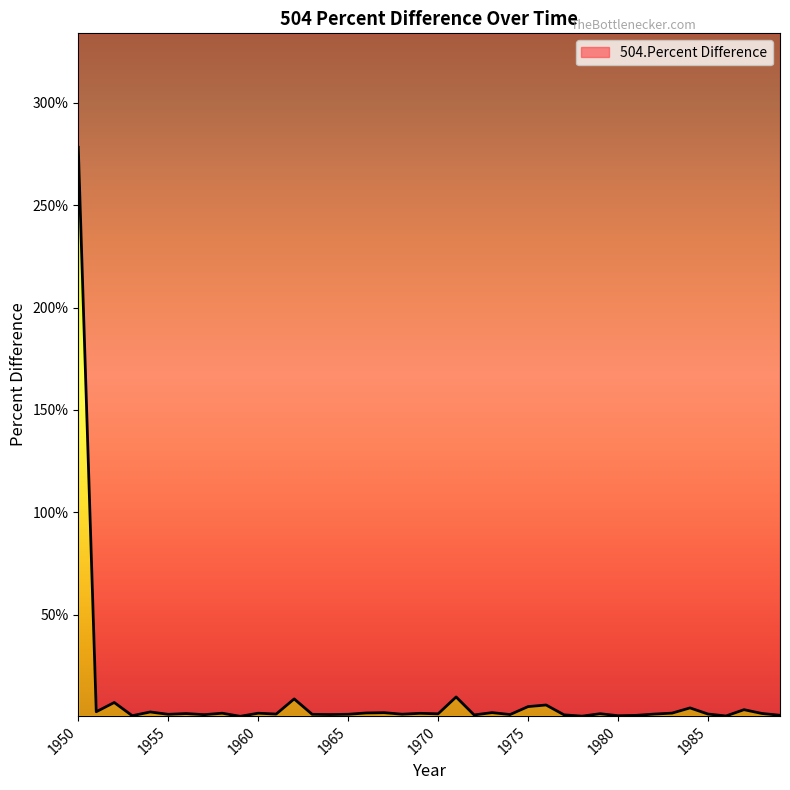

How many series are shown in this chart?

1